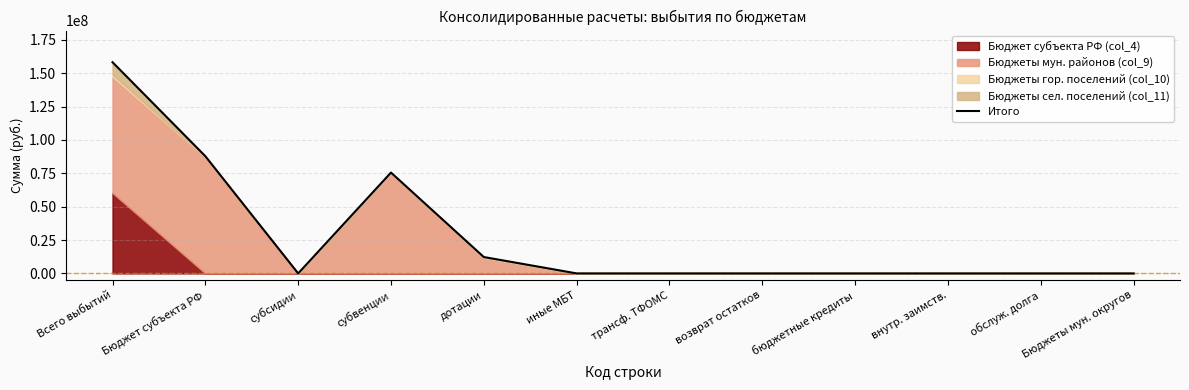

How many points are higher than both their immediate neighbors (excluding endpoints)?

1